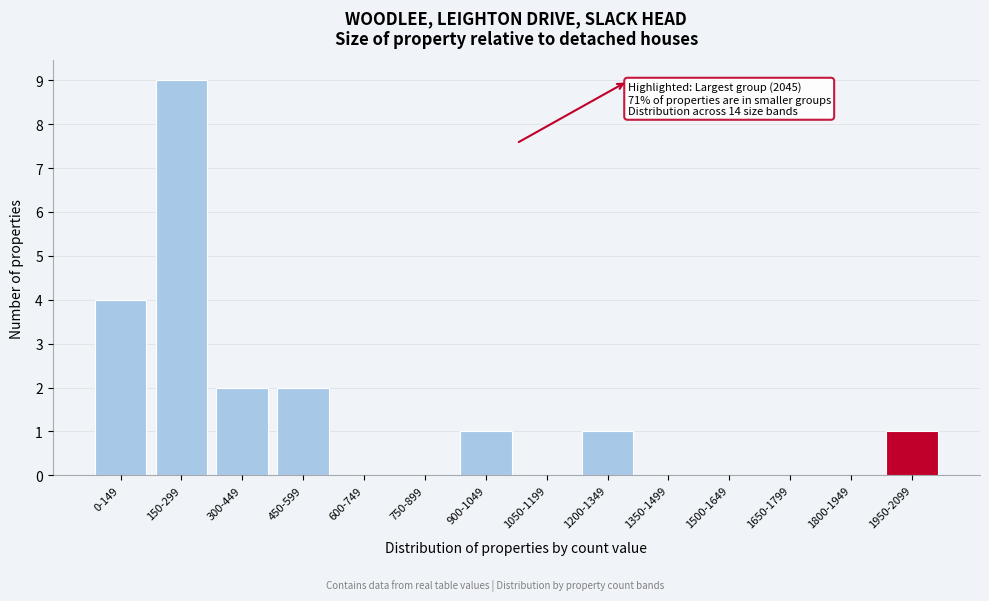

Reading right to left, what are all the values shown in this chart?

1950-2099=1	1800-1949=0	1650-1799=0	1500-1649=0	1350-1499=0	1200-1349=1	1050-1199=0	900-1049=1	750-899=0	600-749=0	450-599=2	300-449=2	150-299=9	0-149=4